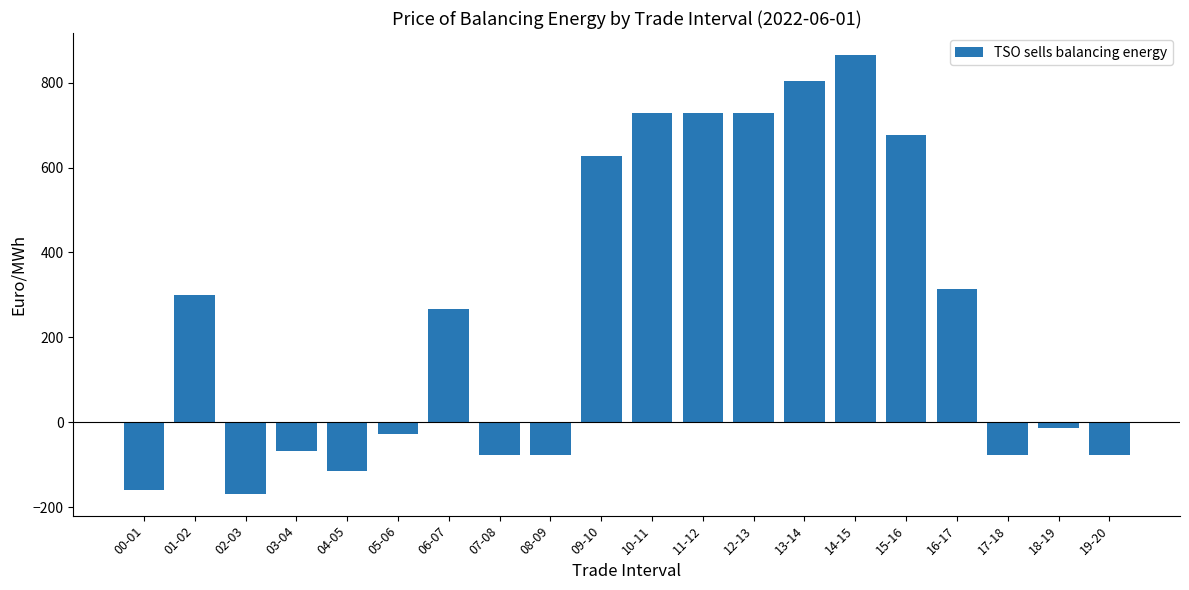

What is the greatest value displayed?

865.3